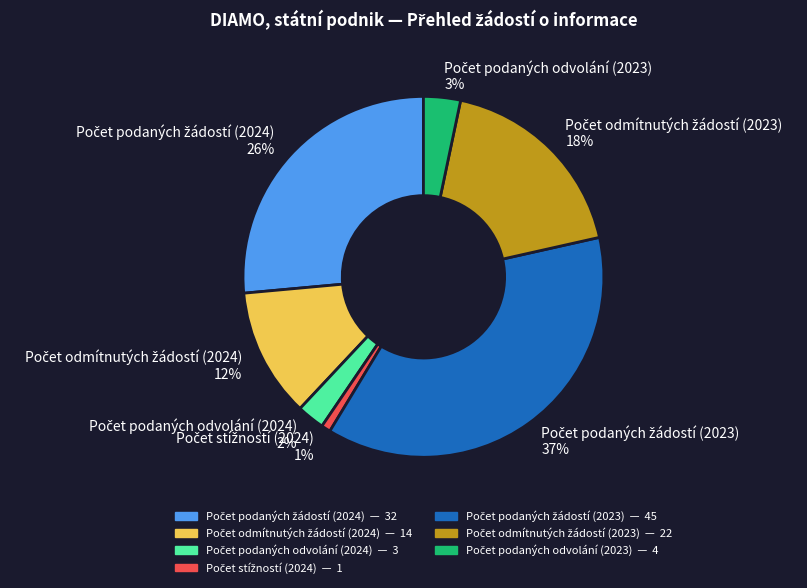

Is there a majority slice in this chart?

No